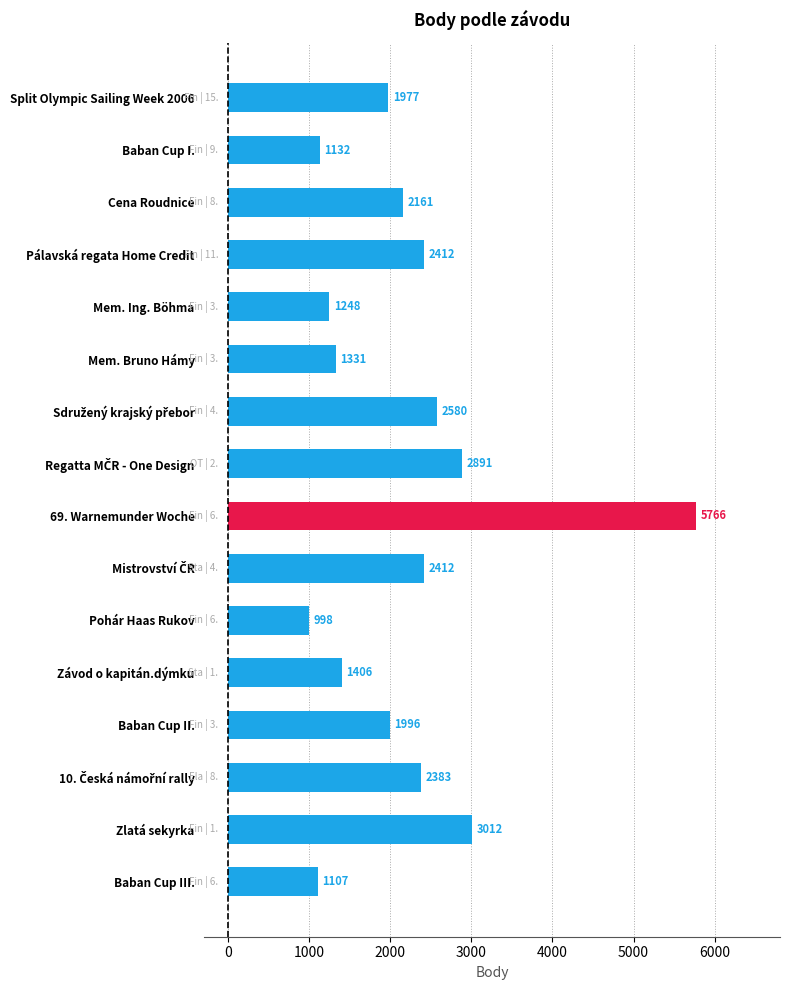

At which label is the value closest to 3382?

Zlatá sekyrka